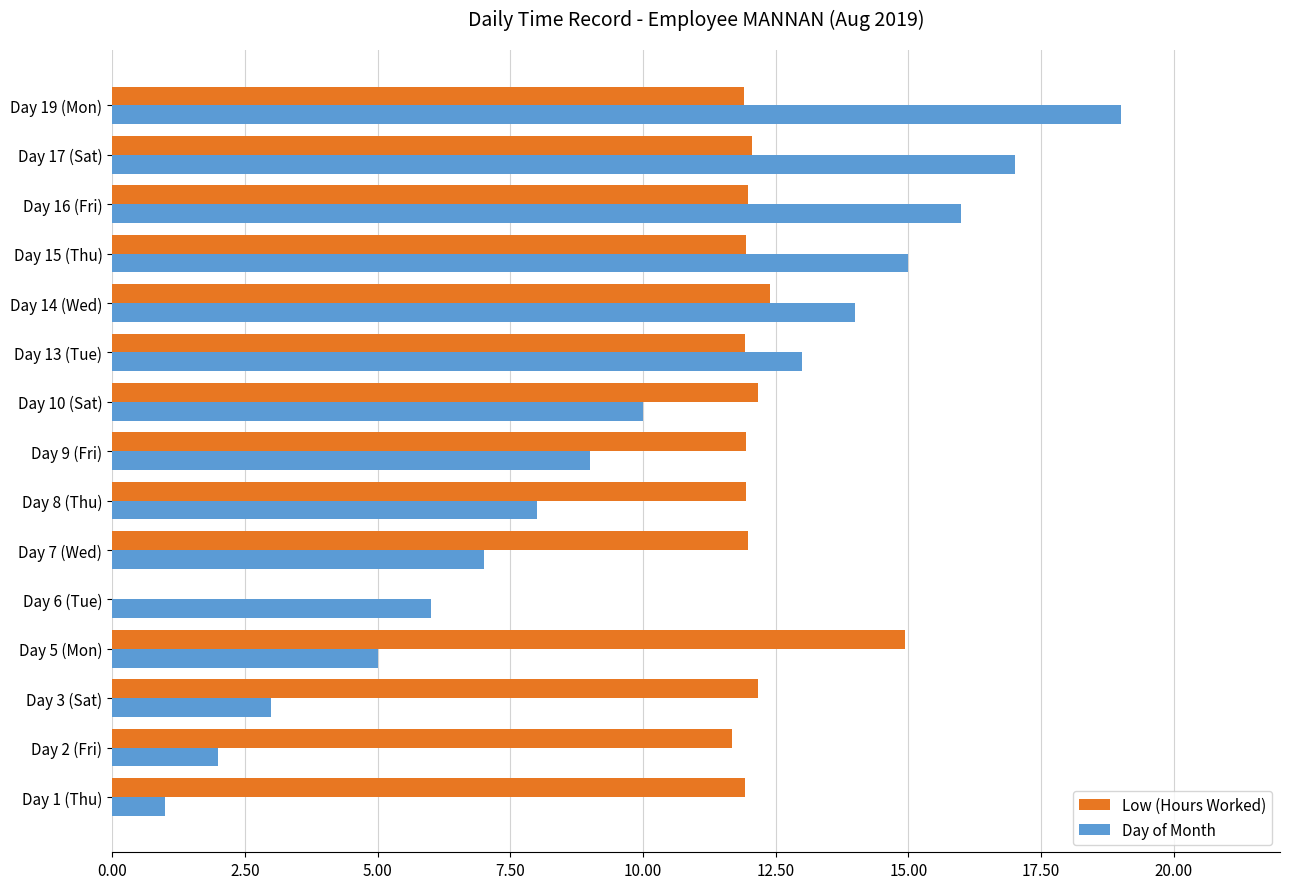

What is the total value across all series at Day 15 (Thu)?

26.9